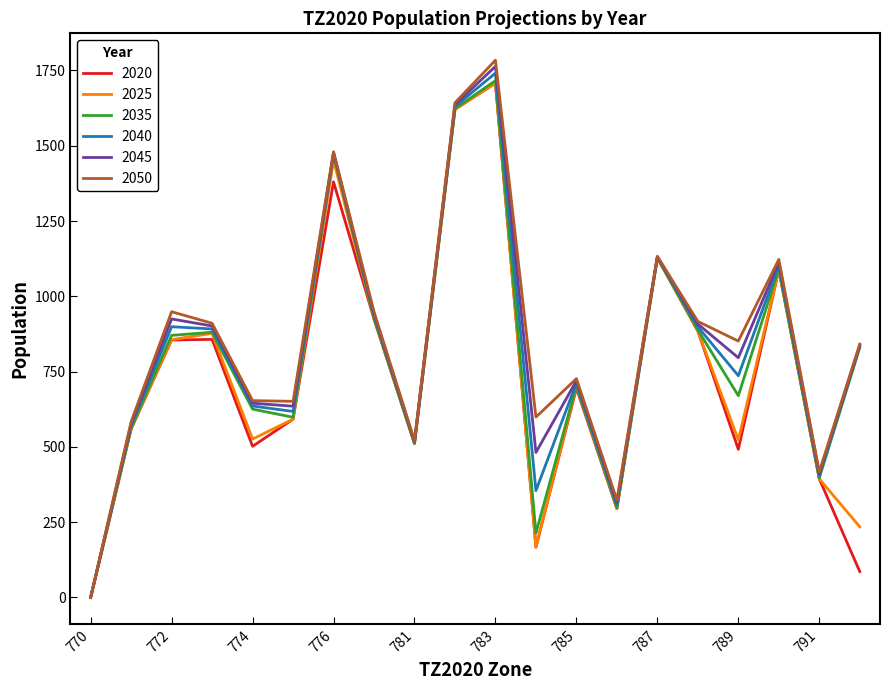

What is the difference between the second highest and second lowest values in the 2035 series?

1409.4